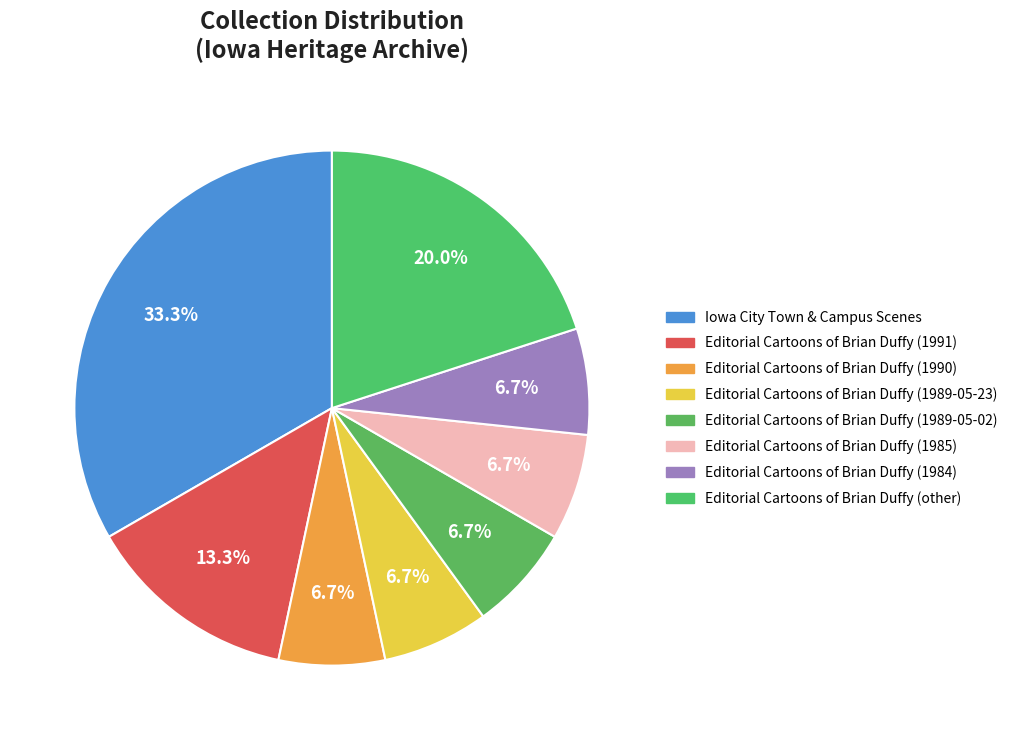

What percentage is the Editorial Cartoons of Brian Duffy (other) slice, to the nearest percent?

20%